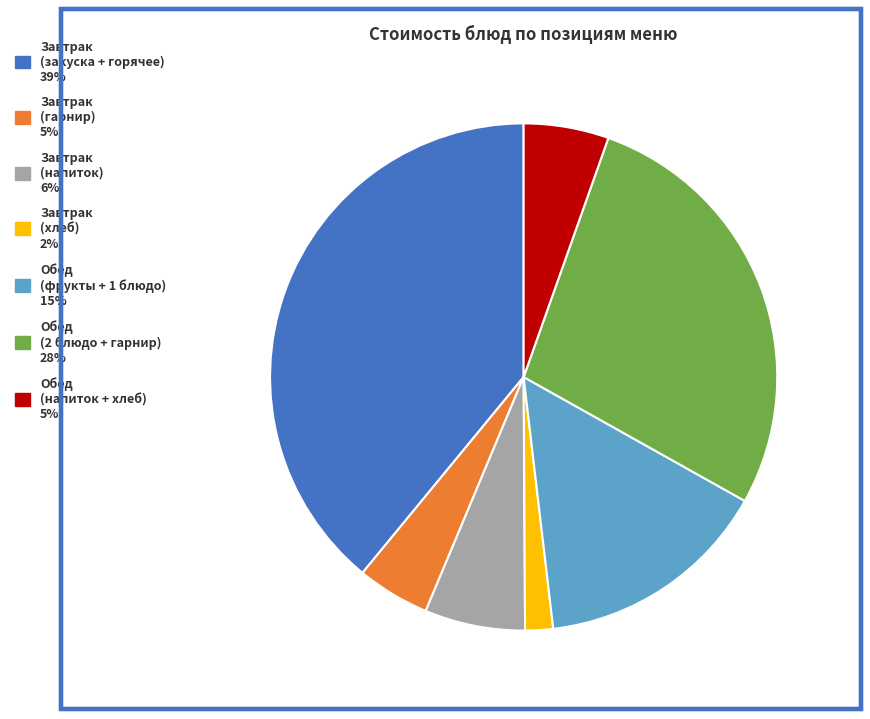

Does any single category account for the majority?

No